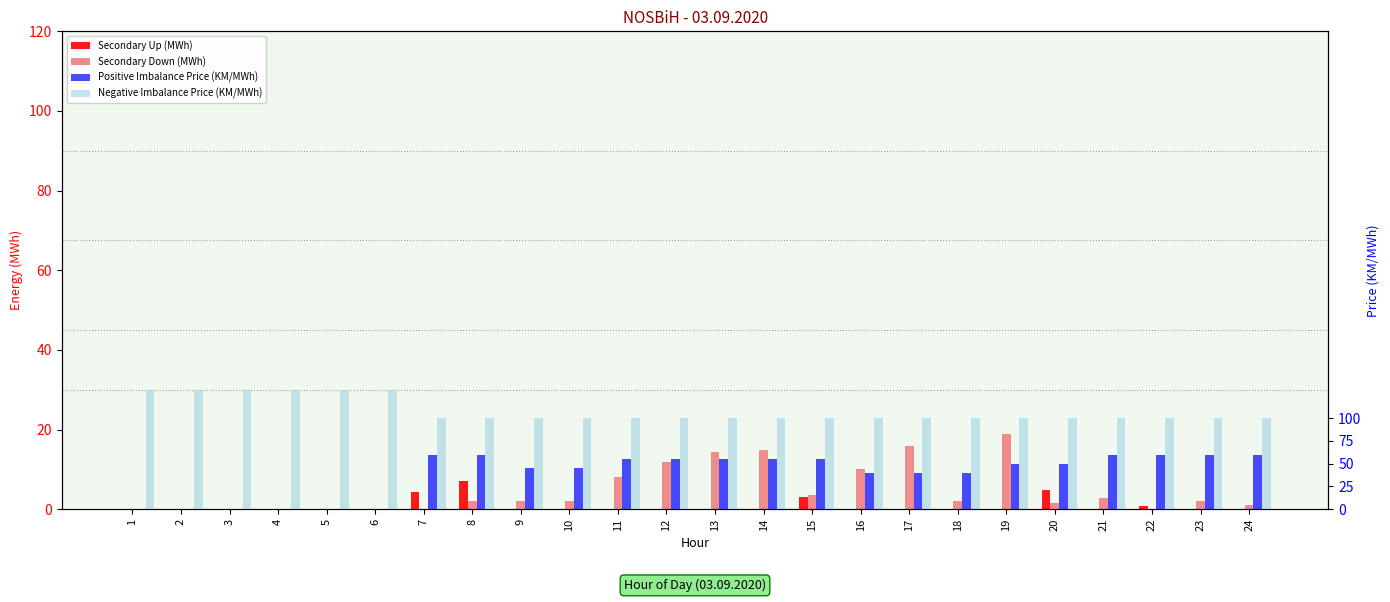

Reading left to right, what are all the values shown in this chart?

Secondary Up (MWh): 0.0	0.0	0.0	0.0	0.0	0.0	4.4	7.2	0.0	0.0	0.0	0.0	0.0	0.0	3.0	0.0	0.0	0.0	0.0	4.7	0.0	0.9	0.0	0.0
Secondary Down (MWh): 0.0	0.0	0.0	0.0	0.0	0.0	0.0	2.0	2.0	2.1	8.2	11.8	14.4	14.8	3.5	10.1	16.0	2.0	18.9	1.5	2.9	0.0	2.0	1.1
Positive Imbalance Price (KM/MWh): 0.0	0.0	0.0	0.0	0.0	0.0	60.0	60.0	45.0	45.0	55.0	55.0	55.0	55.0	55.0	40.0	40.0	40.0	50.0	50.0	60.0	60.0	60.0	60.0
Negative Imbalance Price (KM/MWh): 131.2	131.2	131.2	131.2	131.2	131.2	100.0	100.0	100.0	100.0	100.0	100.0	100.0	100.0	100.0	100.0	100.0	100.0	100.0	100.0	100.0	100.0	100.0	100.0